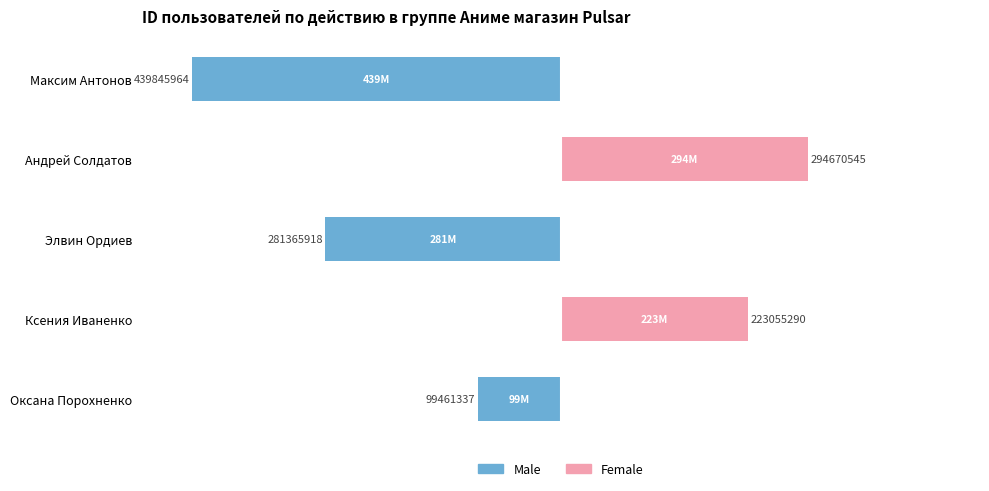

At how many categories does at least one series exceed -196?

5